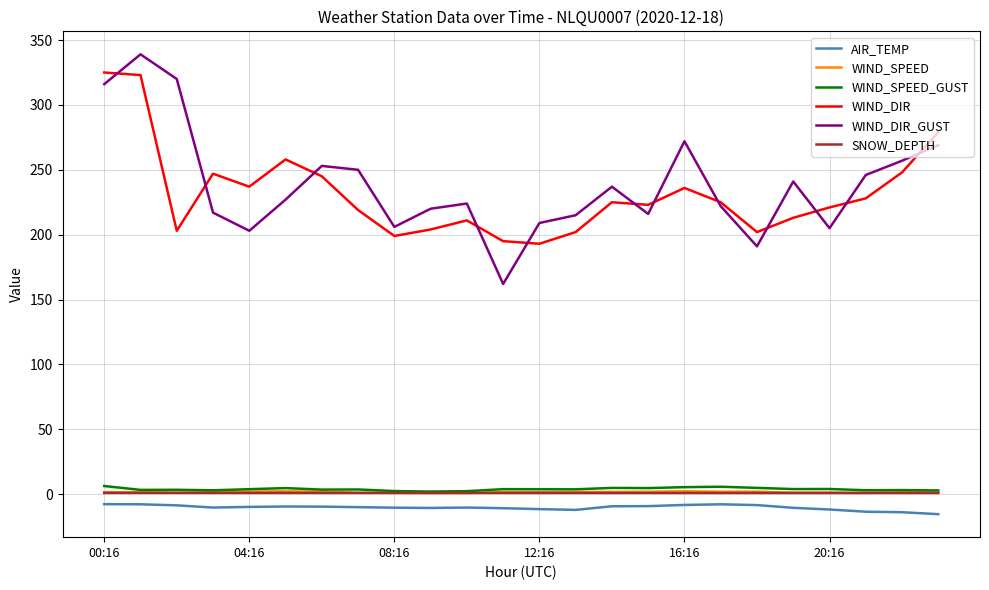

What is the minimum value for WIND_DIR_GUST?

162.0